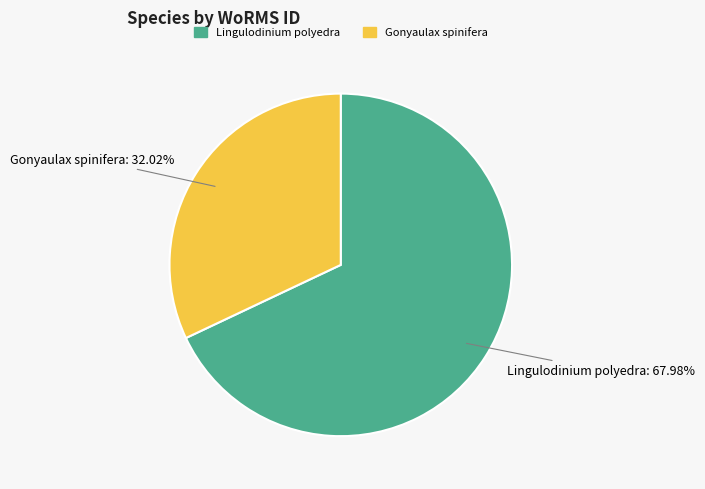

Combined, do Lingulodinium polyedra and Gonyaulax spinifera account for over 50%?

Yes